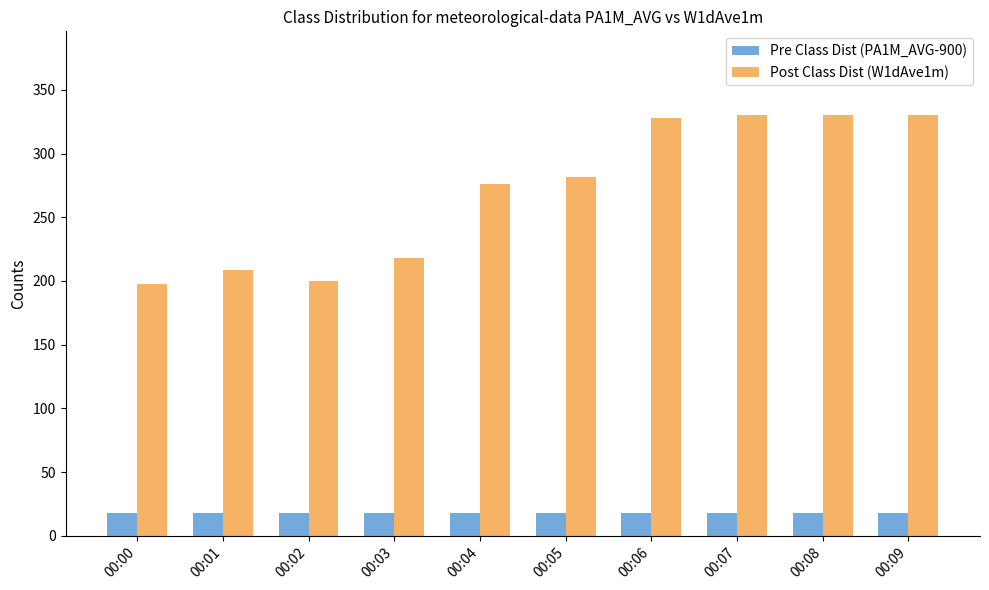

How many bars are there in total?

20